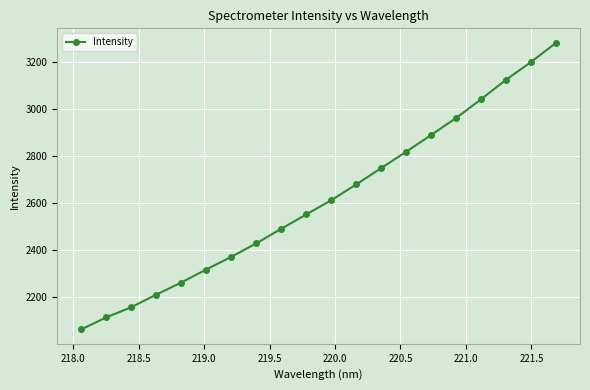

What is the sum of all values?

52331.3